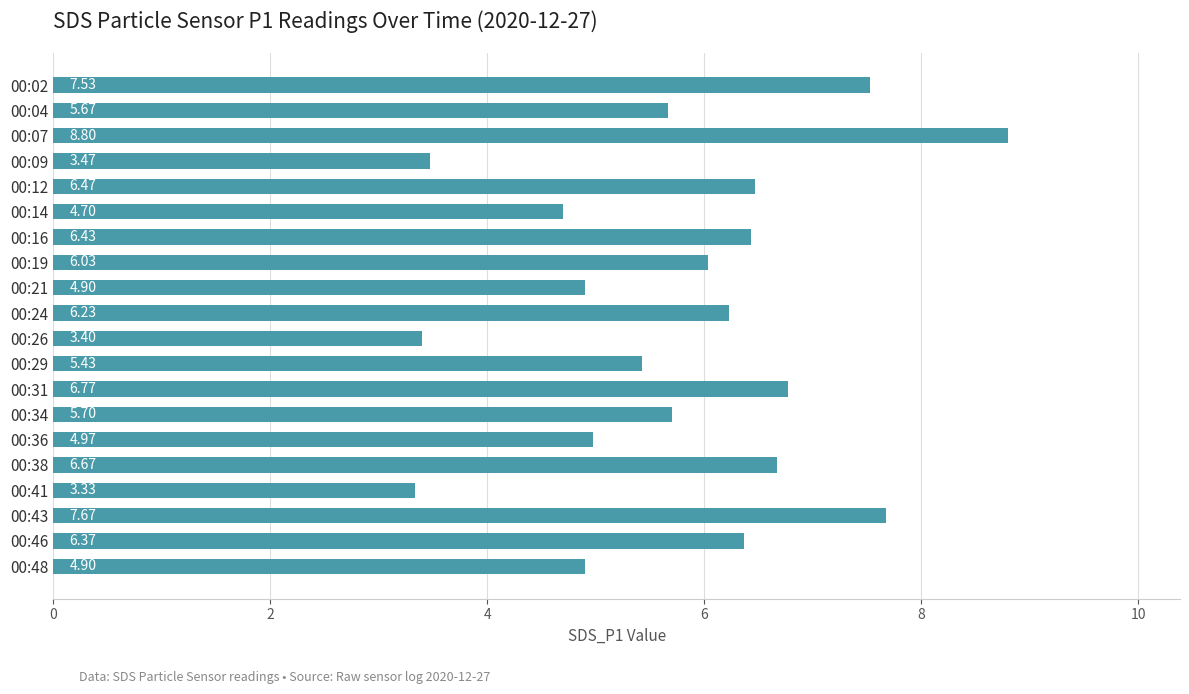

How many categories are shown in the chart?

20